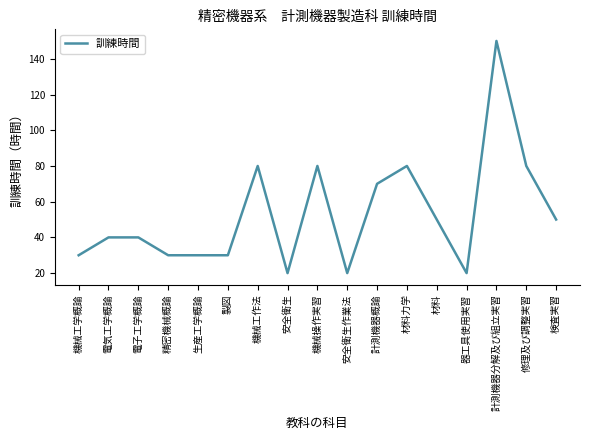

What is the difference between the second highest and second lowest values?

60